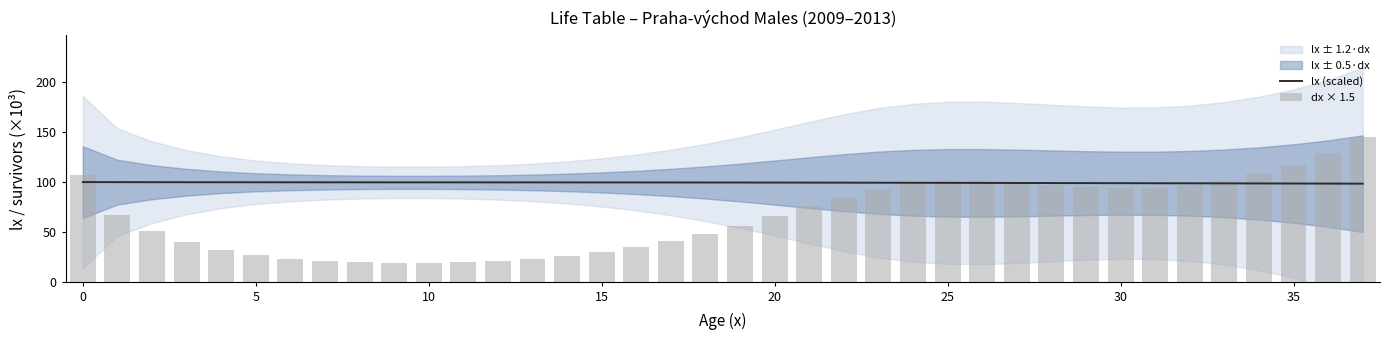

What is the maximum value for lx (scaled)?

100.0